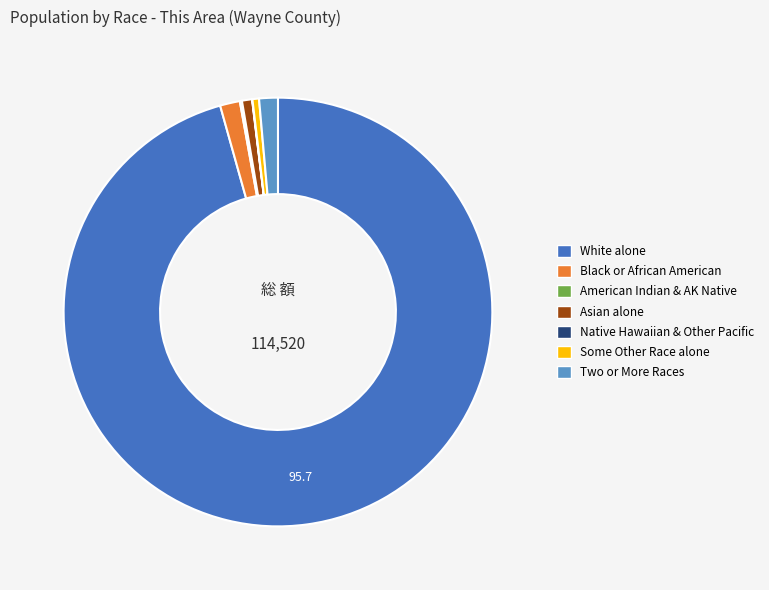

Is there a majority slice in this chart?

Yes